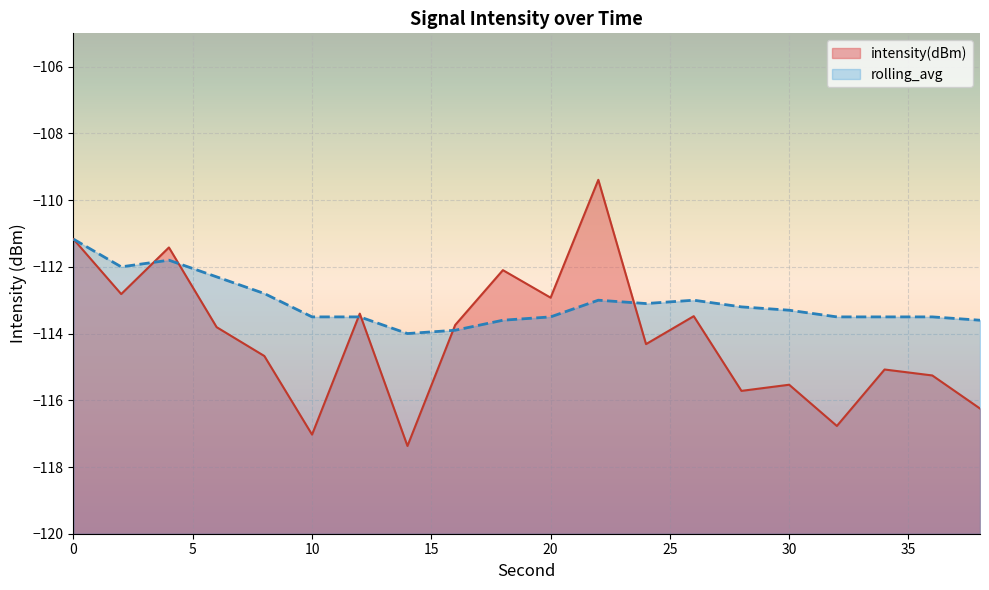

What is the average value of the intensity(dBm) series?

-114.1